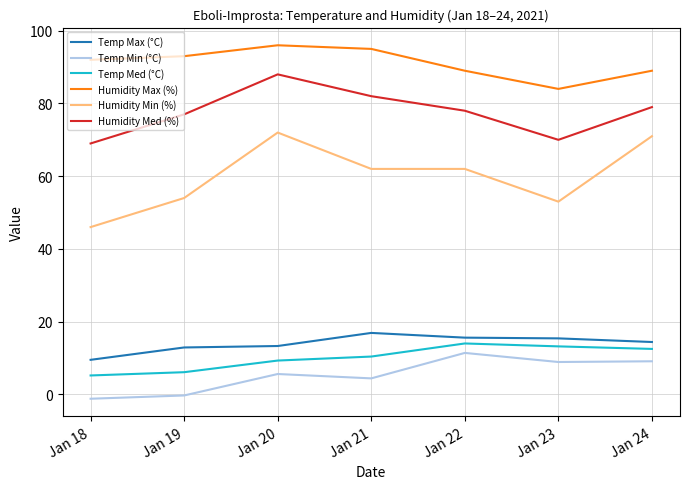

Is it true that Humidity Max (%) equals 84.0 at Jan 23?

True